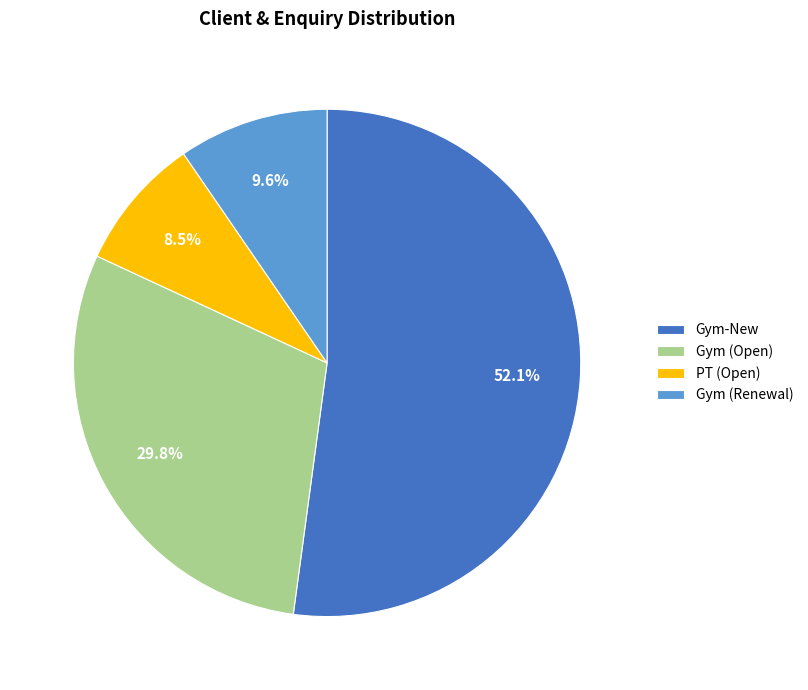

Approximately how many times larger is the value at Gym-New compared to PT (Open)?

6.1